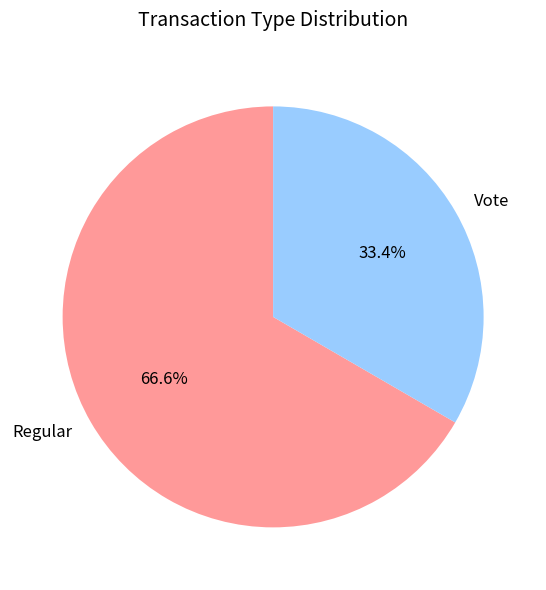

Between Regular and Vote, which is larger?

Regular